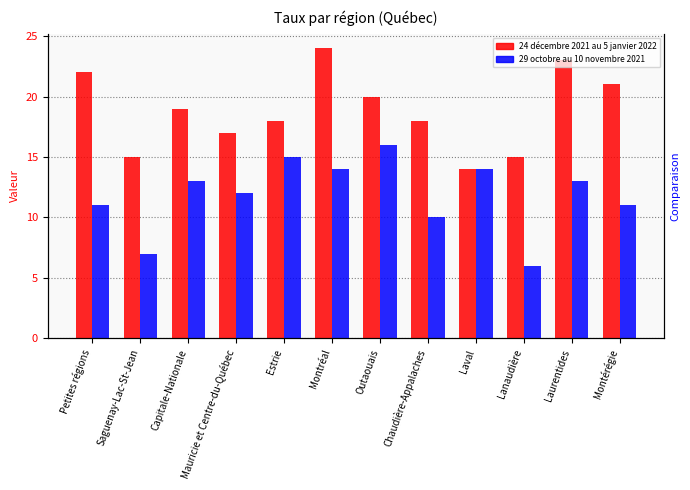

Rank the categories by 24 décembre 2021 au 5 janvier 2022 value from lowest to highest.

Laval, Saguenay-Lac-St-Jean, Lanaudière, Mauricie et Centre-du-Québec, Estrie, Chaudière-Appalaches, Capitale-Nationale, Outaouais, Montérégie, Petites régions, Laurentides, Montréal